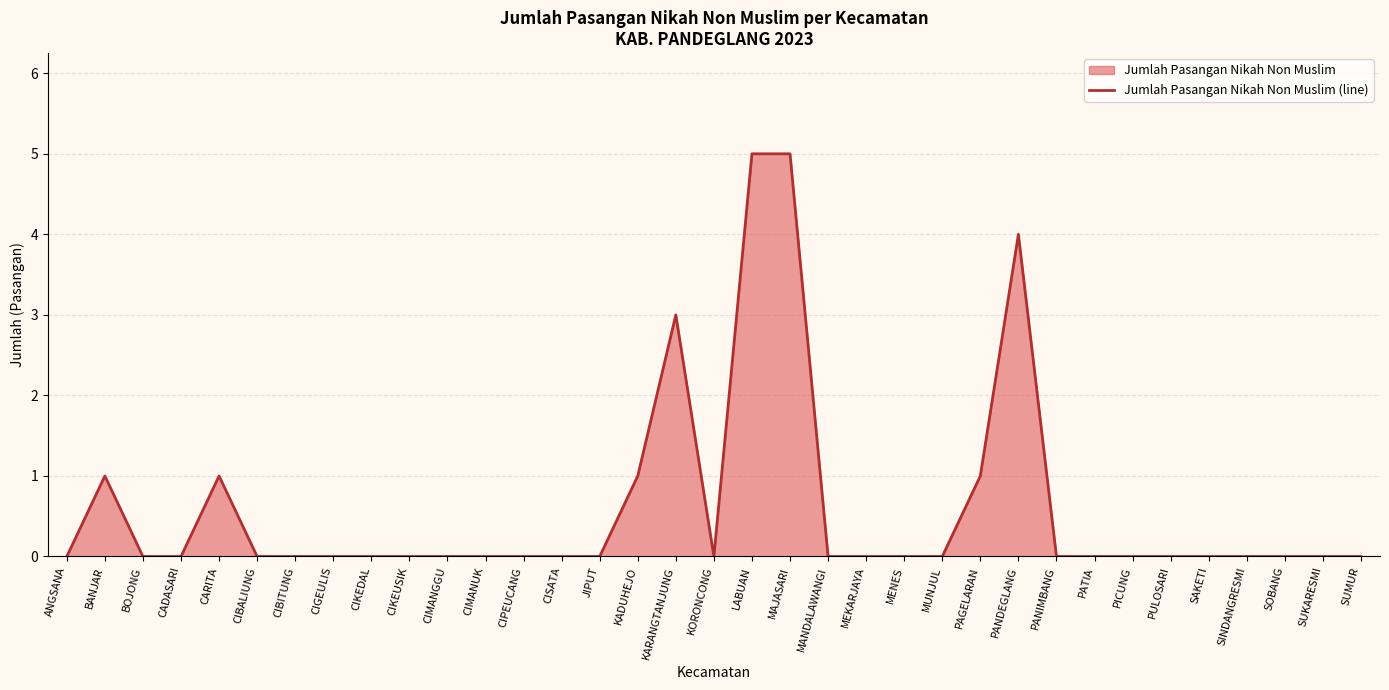

The value at PICUNG is 0. True or false?

True